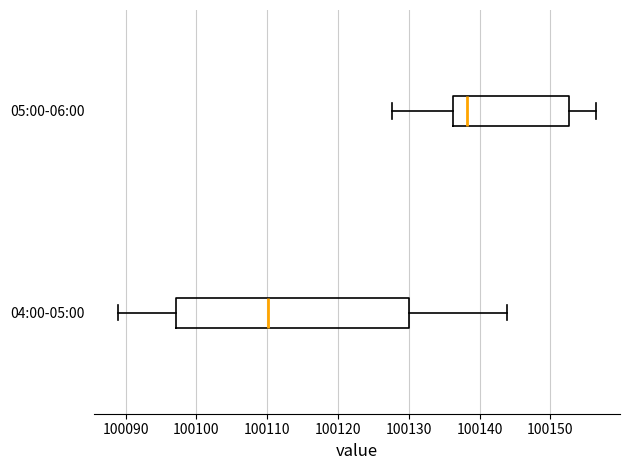

Which box has the furthest to the left median line?

04:00-05:00